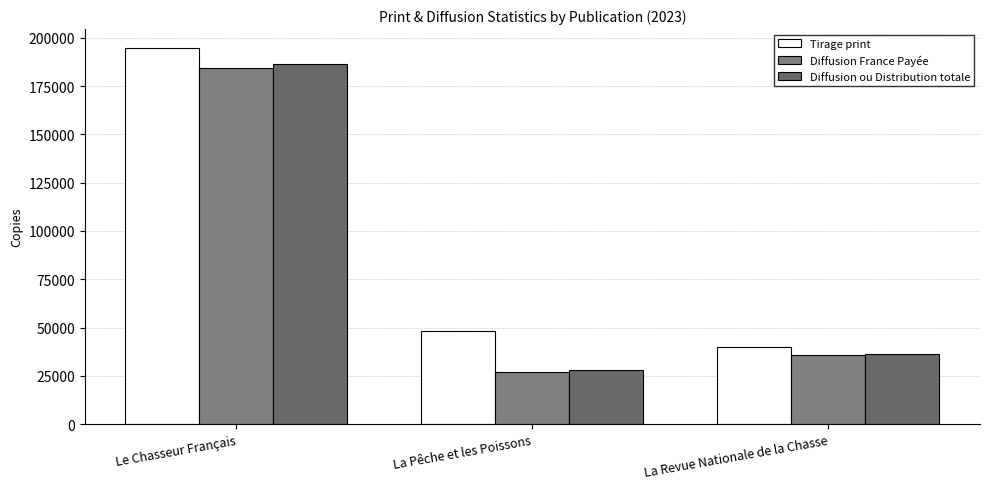

Is the value of Tirage print at Le Chasseur Français greater than the value of Diffusion France Payée at Le Chasseur Français?

Yes